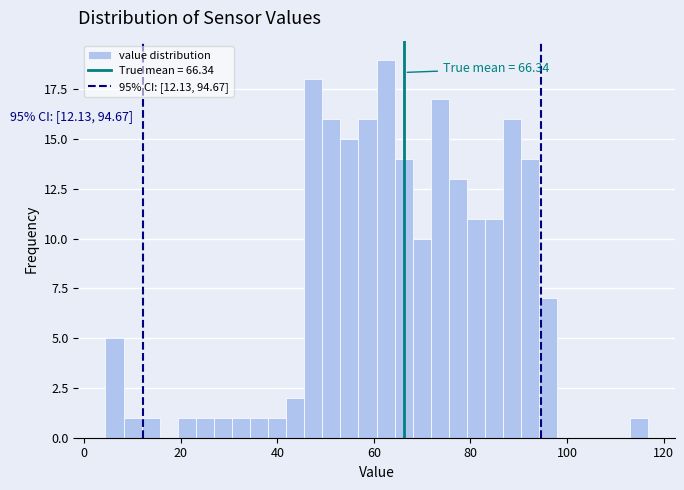

Around what value on the x-axis is the tallest bar? Give the approximate position of its centre, as read against the axis.

62